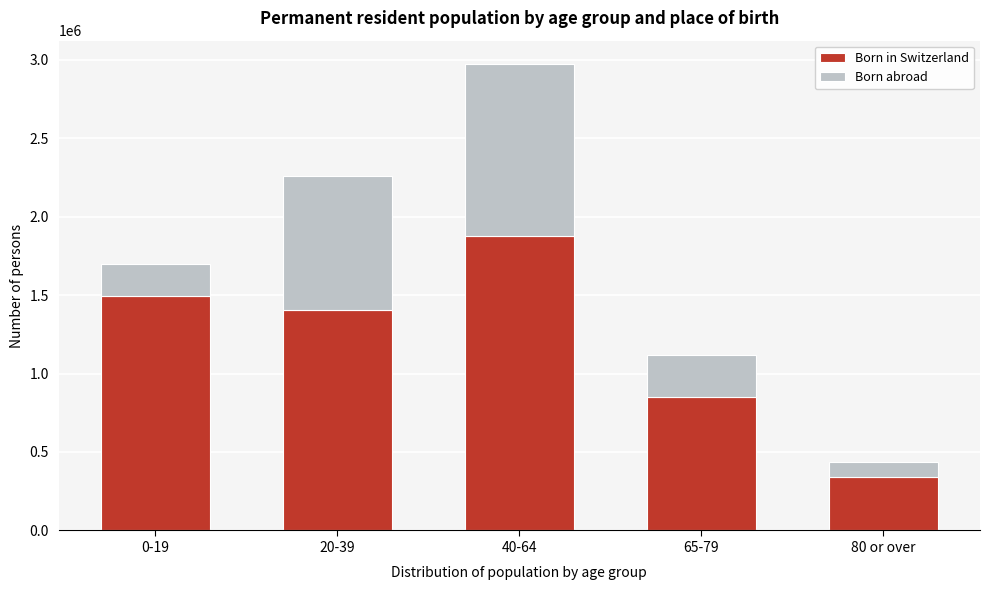

Reading right to left, transcribe the values for Born in Switzerland.

340599	848898	1874874	1404020	1496671